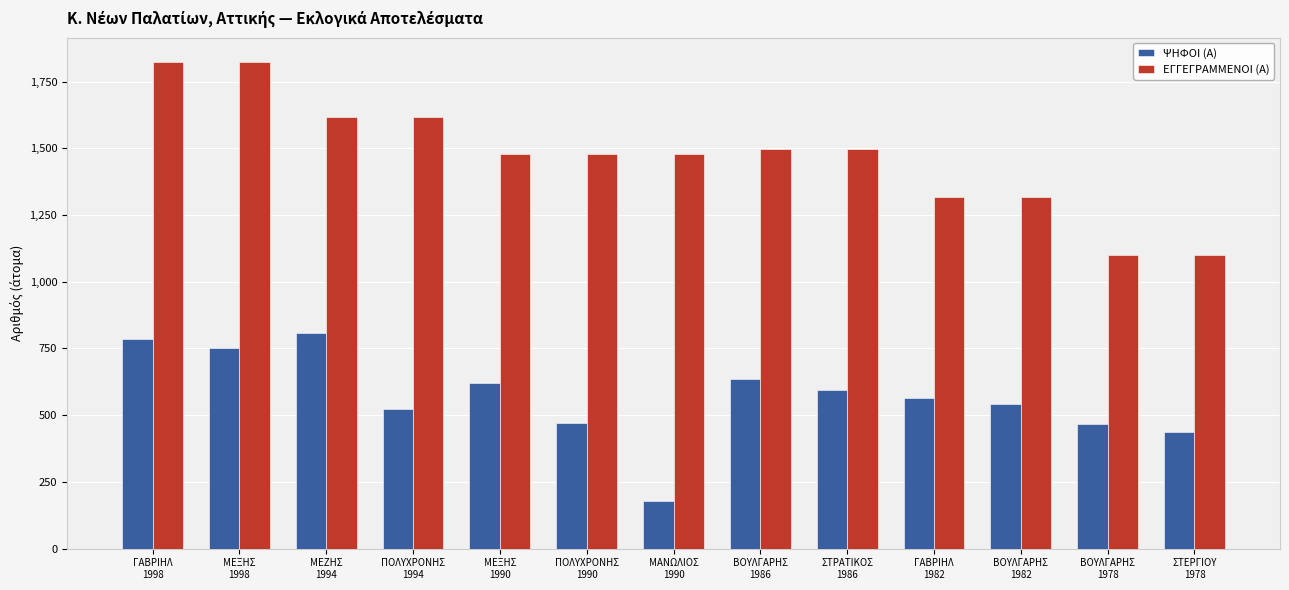

Are the bars horizontal?

No